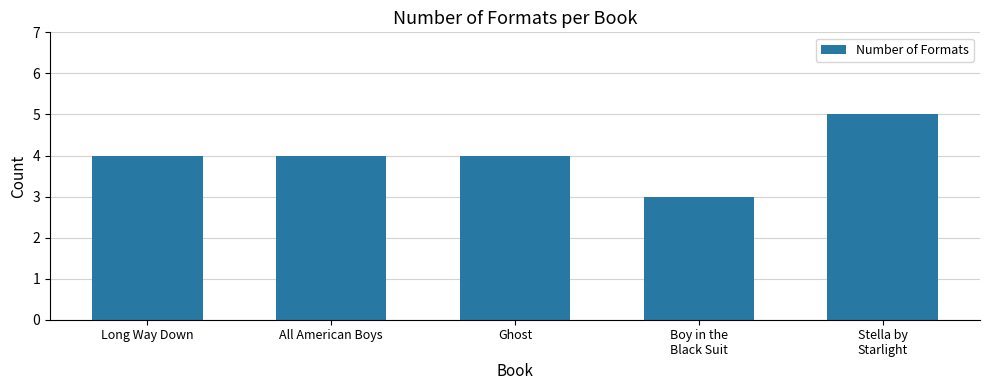

What position from the left is All American Boys?

2